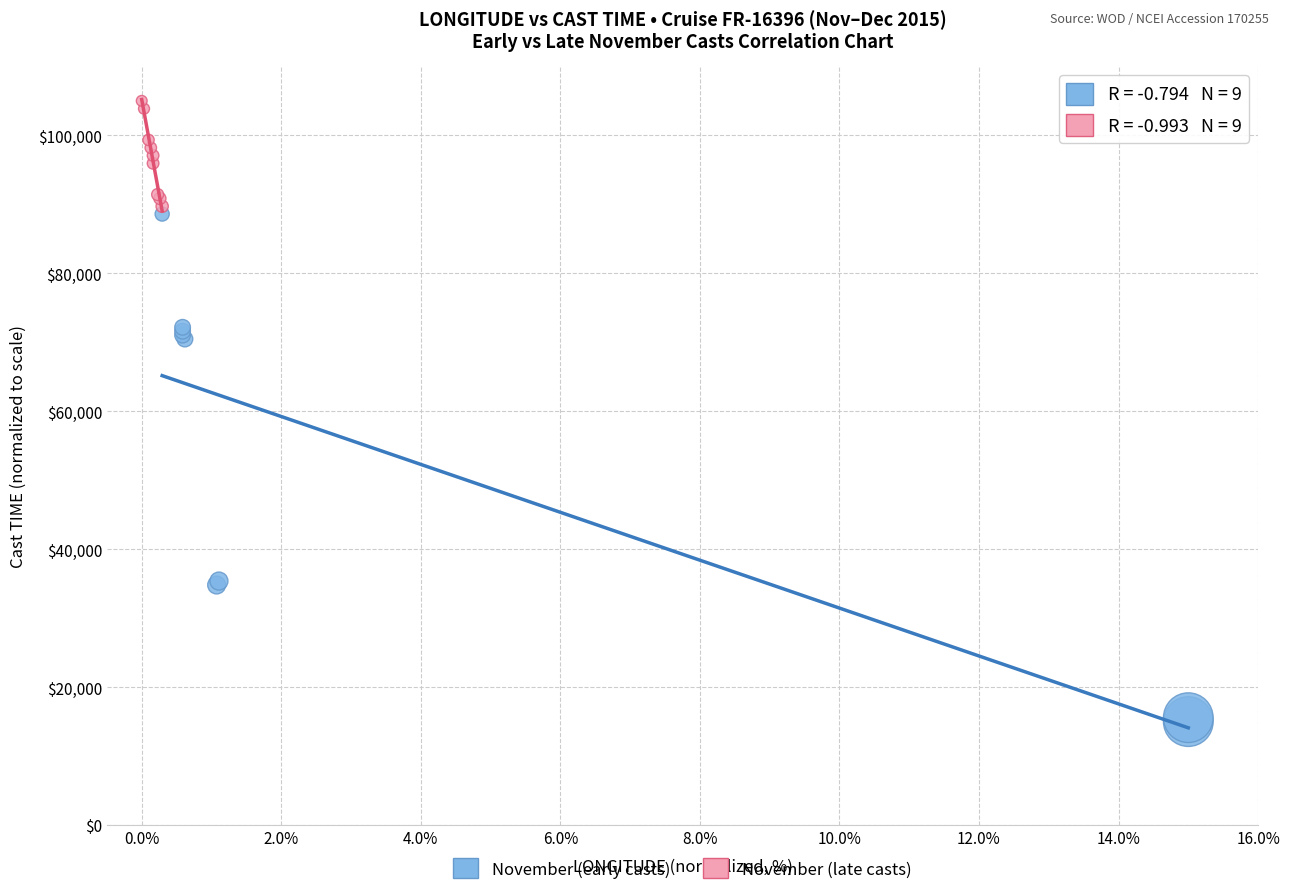

Which series reaches the maximum Y coordinate?

November (late casts)